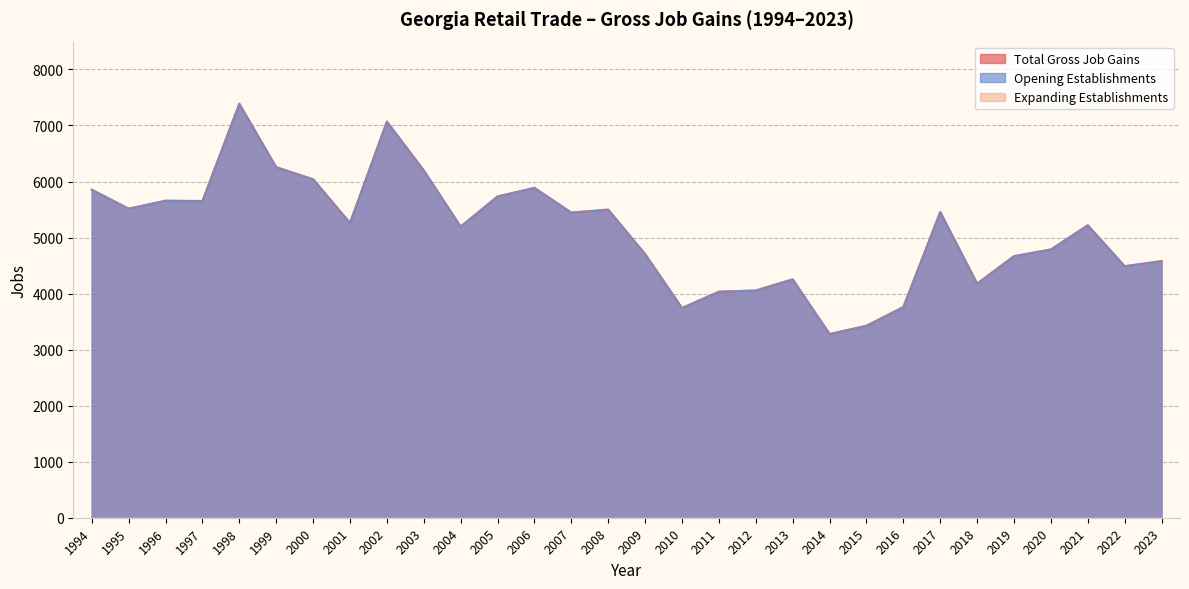

Between 1994 and 2014, which series saw the biggest shift?

Total Gross Job Gains